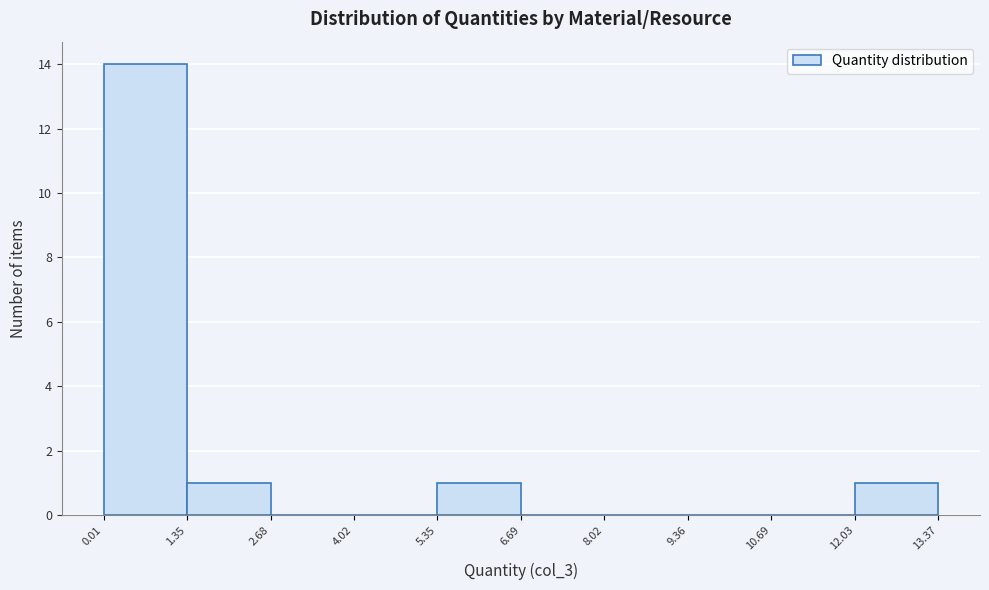

How tall is the bar that spans 12.03 to 13.37 on the x-axis? The values are not printed on the chart, so give them approximately, as read against the axis.

1